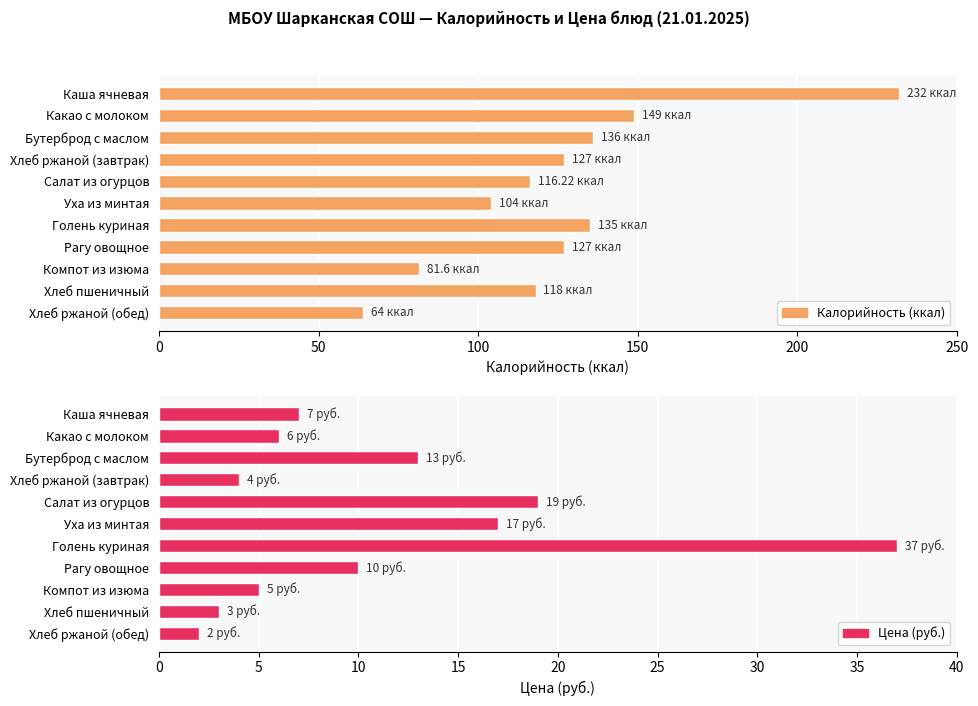

Reading left to right, extract all data points from this chart.

Калорийность (ккал): 232.0	149.0	136.0	127.0	116.2	104.0	135.0	127.0	81.6	118.0	64.0
Цена (руб.): 7.0	6.0	13.0	4.0	19.0	17.0	37.0	10.0	5.0	3.0	2.0